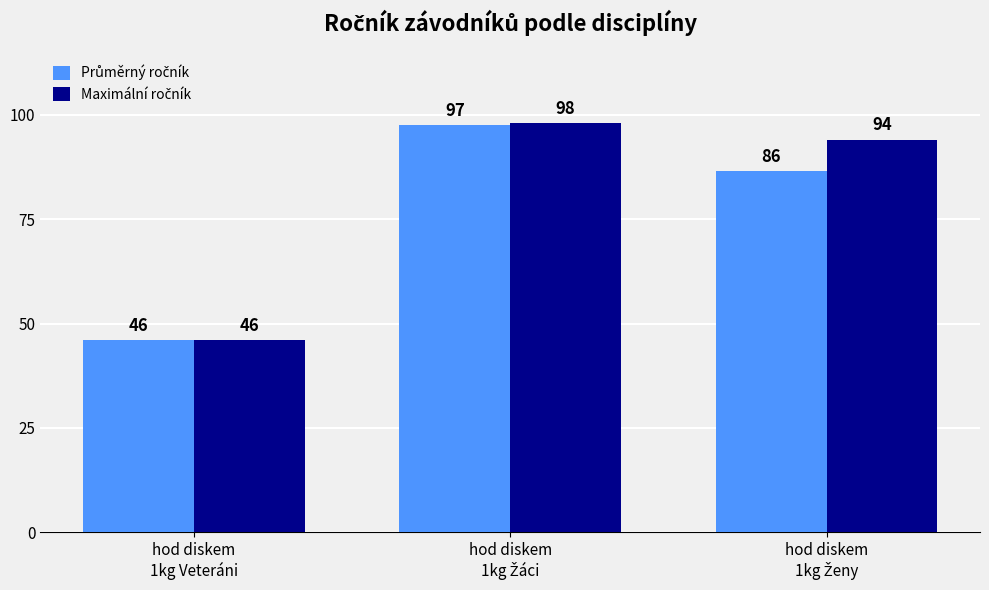

What is the smallest value displayed?

46.0